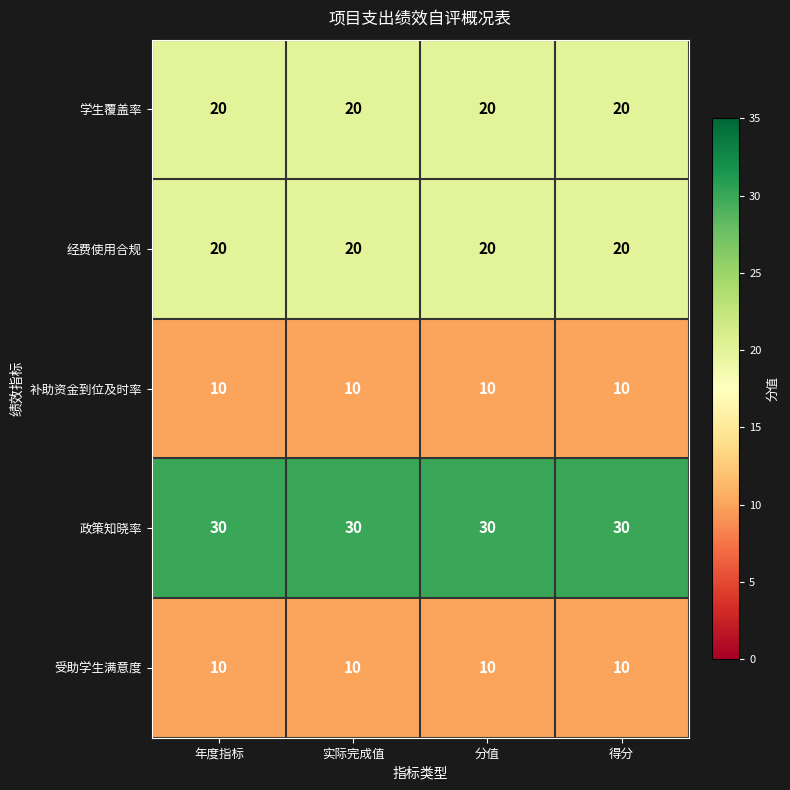

The value of 政策知晓率 at 年度指标 is 30. True or false?

True